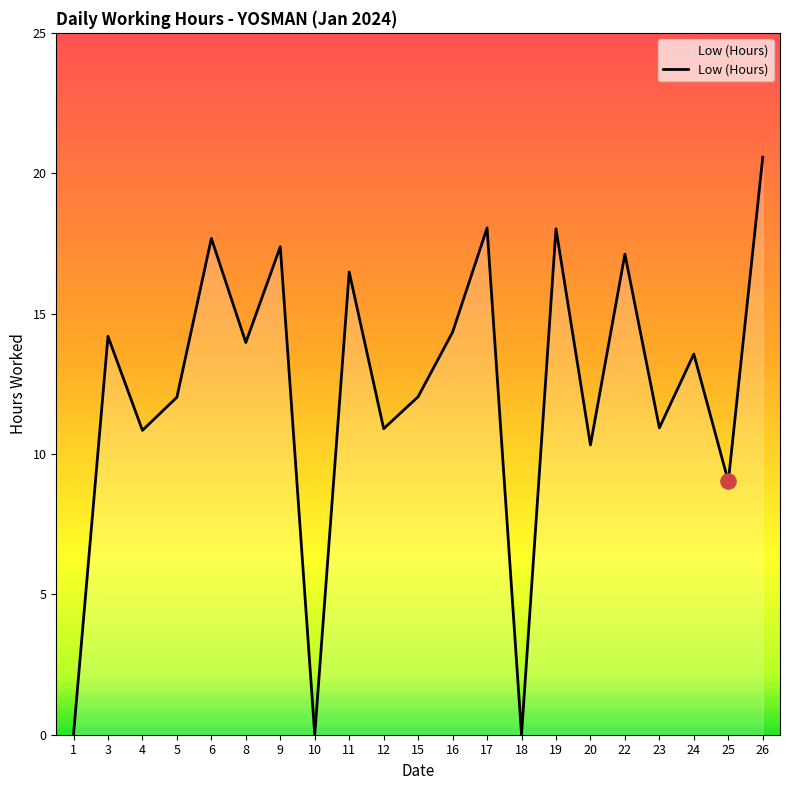

Approximately how many times larger is the value at 20 compared to 15?

0.9